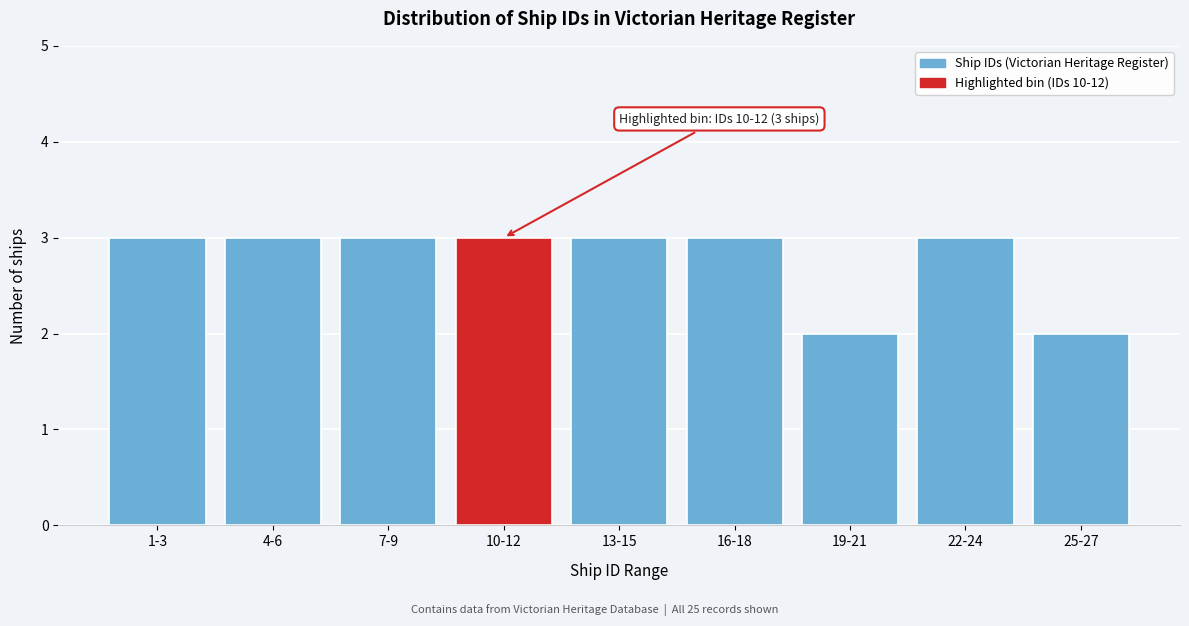

Reading right to left, what are all the values shown in this chart?

25-27=2	22-24=3	19-21=2	16-18=3	13-15=3	10-12=3	7-9=3	4-6=3	1-3=3